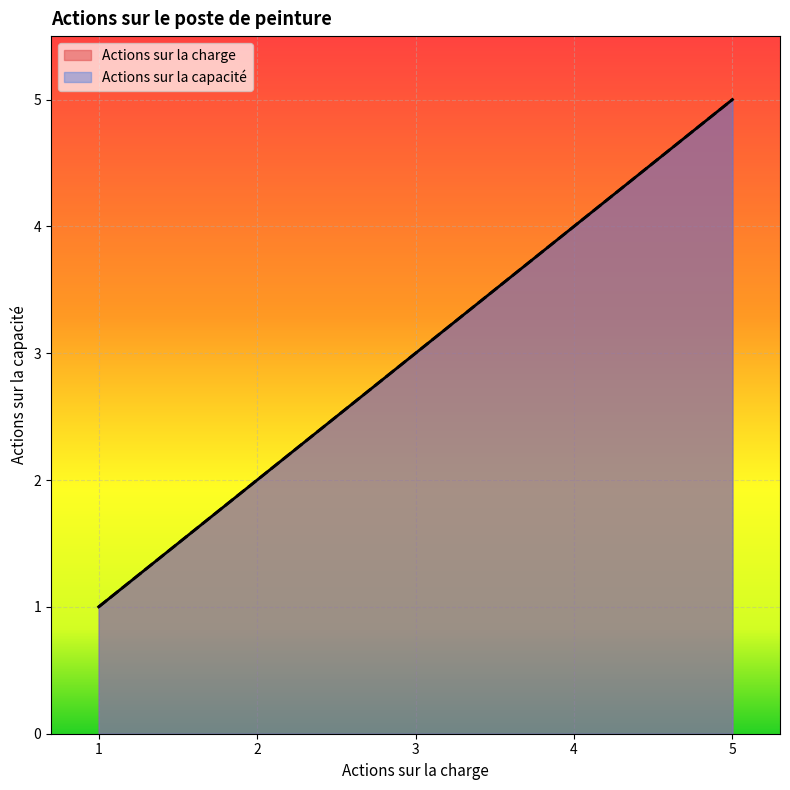

Which label corresponds to the largest value in the chart?

5